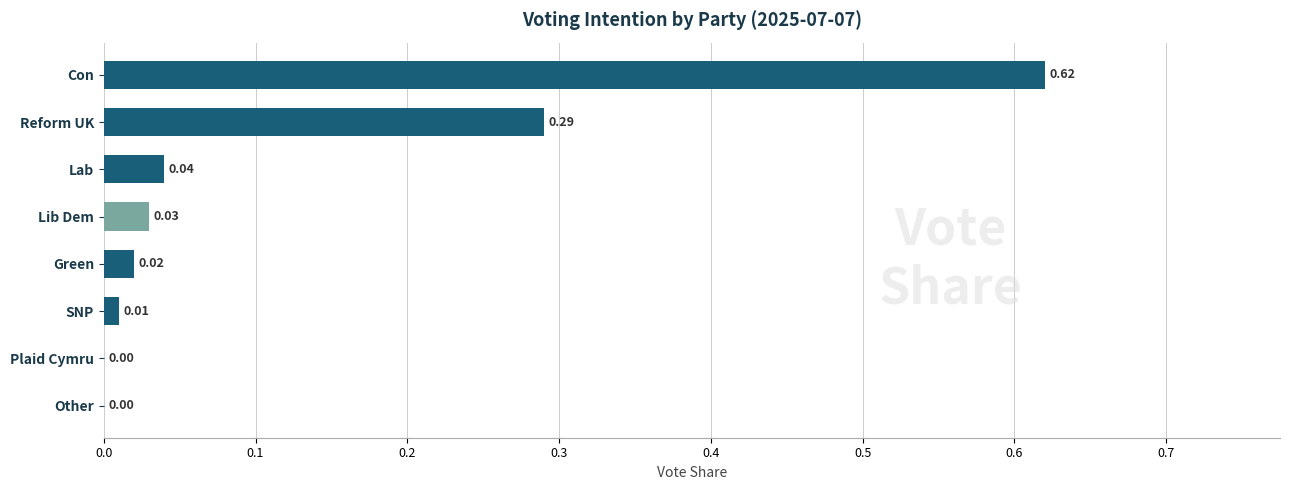

What is the sum of all values?

1.0